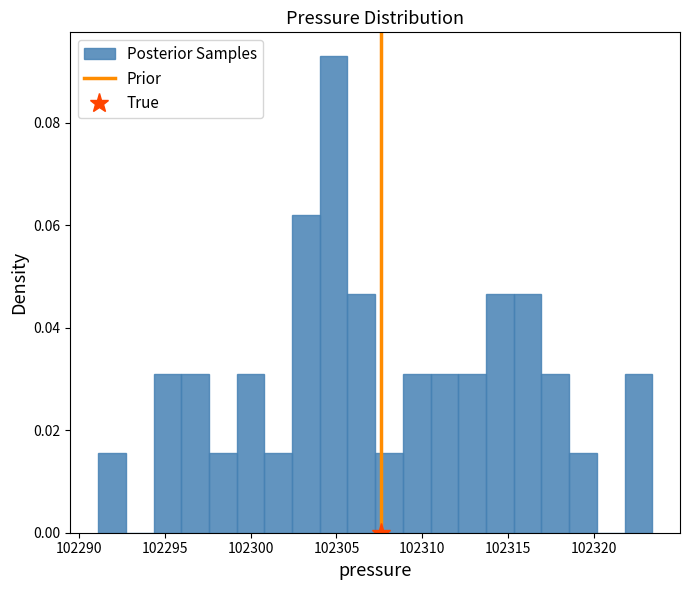

Read against the x-axis, roughly where is the centre of the tallest bar?

102305.0